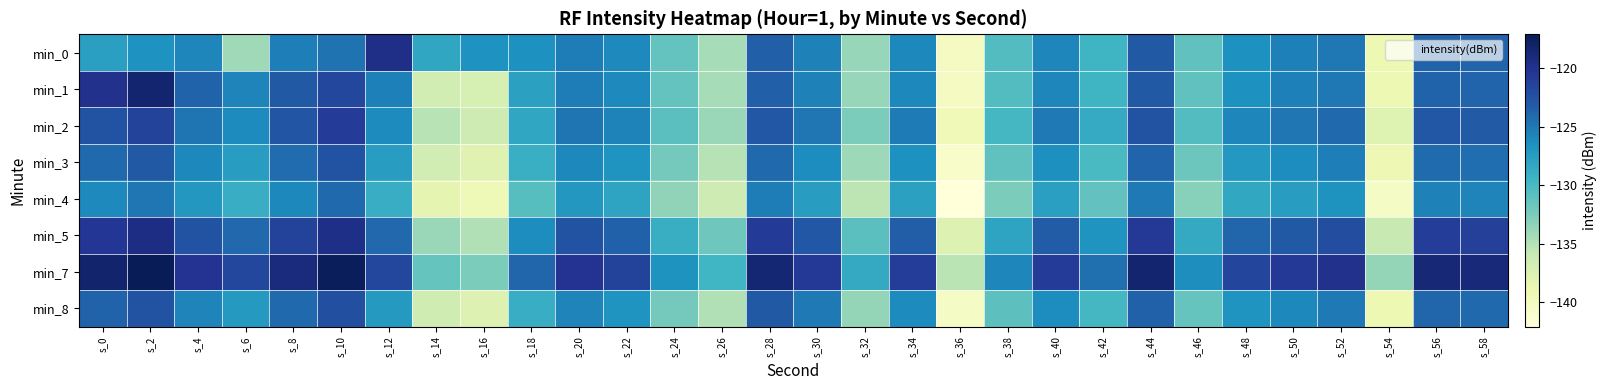

Reading left to right, list all the values displayed in this chart.

min_0: s_0=-127.7	s_2=-126.6	s_4=-125.8	s_6=-134.1	s_8=-125.3	s_10=-124.7	s_12=-119.7	s_14=-128.3	s_16=-126.6	s_18=-126.5	s_20=-125.2	s_22=-126.1	s_24=-131.4	s_26=-134.4	s_28=-123.5	s_30=-125.5	s_32=-133.8	s_34=-126.0	s_36=-140.2	s_38=-130.5	s_40=-125.9	s_42=-129.5	s_44=-123.0	s_46=-131.2	s_48=-126.6	s_50=-125.5	s_52=-124.9	s_54=-139.0	s_56=-123.7	s_58=-123.7
min_1: s_0=-119.9	s_2=-118.3	s_4=-123.7	s_6=-125.7	s_8=-123.0	s_10=-121.7	s_12=-125.4	s_14=-136.7	s_16=-137.1	s_18=-127.8	s_20=-125.2	s_22=-126.1	s_24=-131.4	s_26=-134.4	s_28=-123.5	s_30=-125.5	s_32=-133.8	s_34=-126.0	s_36=-140.2	s_38=-130.5	s_40=-125.9	s_42=-129.5	s_44=-123.0	s_46=-131.2	s_48=-126.6	s_50=-125.5	s_52=-124.9	s_54=-139.0	s_56=-123.7	s_58=-123.7
min_2: s_0=-122.5	s_2=-121.3	s_4=-124.8	s_6=-126.1	s_8=-122.7	s_10=-120.9	s_12=-126.1	s_14=-135.2	s_16=-136.4	s_18=-128.3	s_20=-124.8	s_22=-125.6	s_24=-130.9	s_26=-133.8	s_28=-122.9	s_30=-124.9	s_32=-132.6	s_34=-125.2	s_36=-139.5	s_38=-129.8	s_40=-125.1	s_42=-128.7	s_44=-122.5	s_46=-130.5	s_48=-125.8	s_50=-124.9	s_52=-124.1	s_54=-137.8	s_56=-122.9	s_58=-123.1
min_3: s_0=-124.1	s_2=-123.0	s_4=-125.9	s_6=-127.5	s_8=-124.3	s_10=-122.5	s_12=-127.5	s_14=-136.8	s_16=-137.9	s_18=-129.1	s_20=-125.9	s_22=-126.8	s_24=-132.2	s_26=-135.1	s_28=-124.1	s_30=-126.2	s_32=-134.0	s_34=-126.5	s_36=-140.8	s_38=-131.2	s_40=-126.4	s_42=-130.0	s_44=-123.8	s_46=-131.8	s_48=-127.1	s_50=-126.2	s_52=-125.4	s_54=-139.2	s_56=-124.2	s_58=-124.4
min_4: s_0=-126.0	s_2=-124.9	s_4=-127.0	s_6=-128.9	s_8=-125.9	s_10=-124.1	s_12=-128.9	s_14=-138.3	s_16=-139.4	s_18=-130.7	s_20=-127.0	s_22=-128.1	s_24=-133.5	s_26=-136.4	s_28=-125.3	s_30=-127.5	s_32=-135.4	s_34=-127.8	s_36=-142.1	s_38=-132.6	s_40=-127.7	s_42=-131.3	s_44=-125.1	s_46=-133.1	s_48=-128.4	s_50=-127.5	s_52=-126.7	s_54=-140.5	s_56=-125.5	s_58=-125.7
min_5: s_0=-120.5	s_2=-119.4	s_4=-122.5	s_6=-124.0	s_8=-121.4	s_10=-119.6	s_12=-124.0	s_14=-133.8	s_16=-134.9	s_18=-126.2	s_20=-122.5	s_22=-123.6	s_24=-129.0	s_26=-131.9	s_28=-120.8	s_30=-122.9	s_32=-130.9	s_34=-123.3	s_36=-137.6	s_38=-128.1	s_40=-123.2	s_42=-126.8	s_44=-120.6	s_46=-128.6	s_48=-123.9	s_50=-123.0	s_52=-122.2	s_54=-136.0	s_56=-121.0	s_58=-121.2
min_7: s_0=-118.2	s_2=-117.1	s_4=-120.2	s_6=-121.7	s_8=-119.1	s_10=-117.3	s_12=-121.7	s_14=-131.5	s_16=-132.6	s_18=-123.9	s_20=-120.2	s_22=-121.3	s_24=-126.7	s_26=-129.6	s_28=-118.5	s_30=-120.6	s_32=-128.6	s_34=-121.0	s_36=-135.3	s_38=-125.8	s_40=-120.9	s_42=-124.5	s_44=-118.3	s_46=-126.3	s_48=-121.6	s_50=-120.7	s_52=-119.9	s_54=-133.7	s_56=-118.7	s_58=-118.9
min_8: s_0=-123.7	s_2=-122.6	s_4=-125.7	s_6=-127.2	s_8=-124.1	s_10=-122.3	s_12=-127.2	s_14=-136.5	s_16=-137.6	s_18=-128.9	s_20=-125.7	s_22=-126.8	s_24=-132.2	s_26=-134.9	s_28=-123.0	s_30=-125.1	s_32=-133.7	s_34=-126.1	s_36=-140.5	s_38=-131.0	s_40=-126.2	s_42=-129.8	s_44=-123.6	s_46=-131.5	s_48=-126.8	s_50=-125.9	s_52=-125.1	s_54=-139.0	s_56=-123.9	s_58=-124.1